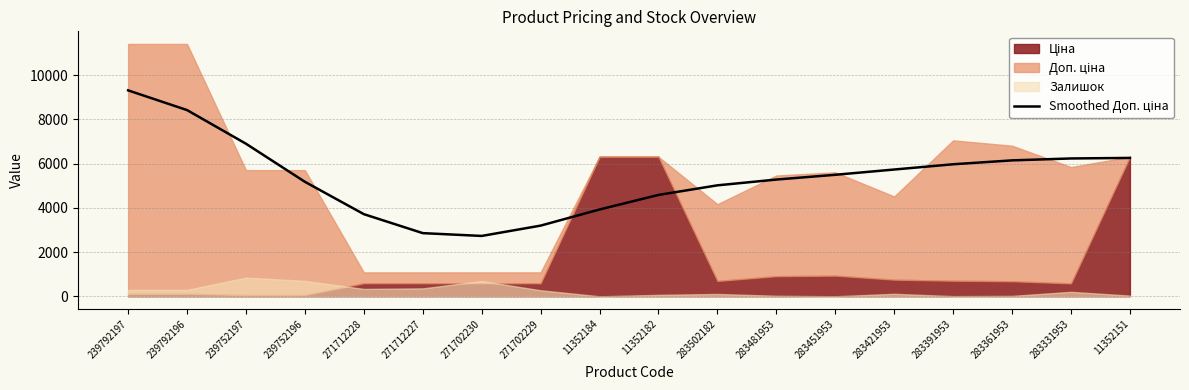

What is the label of the 5th point from the right?

283421953